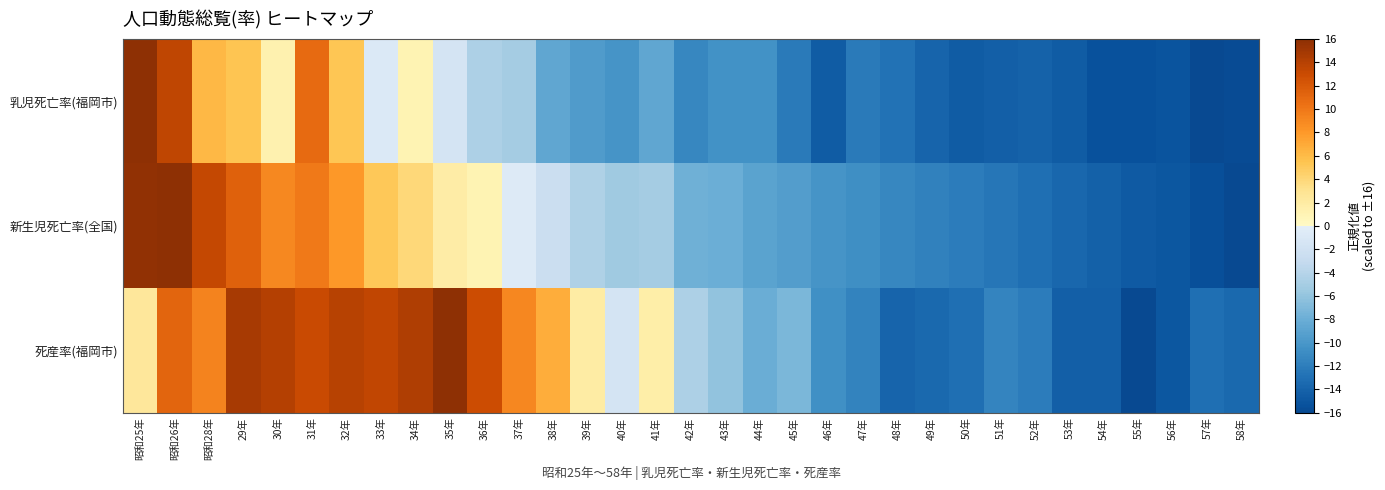

List the series in order of their peak value, highest first.

乳児死亡率(福岡市), 新生児死亡率(全国), 死産率(福岡市)